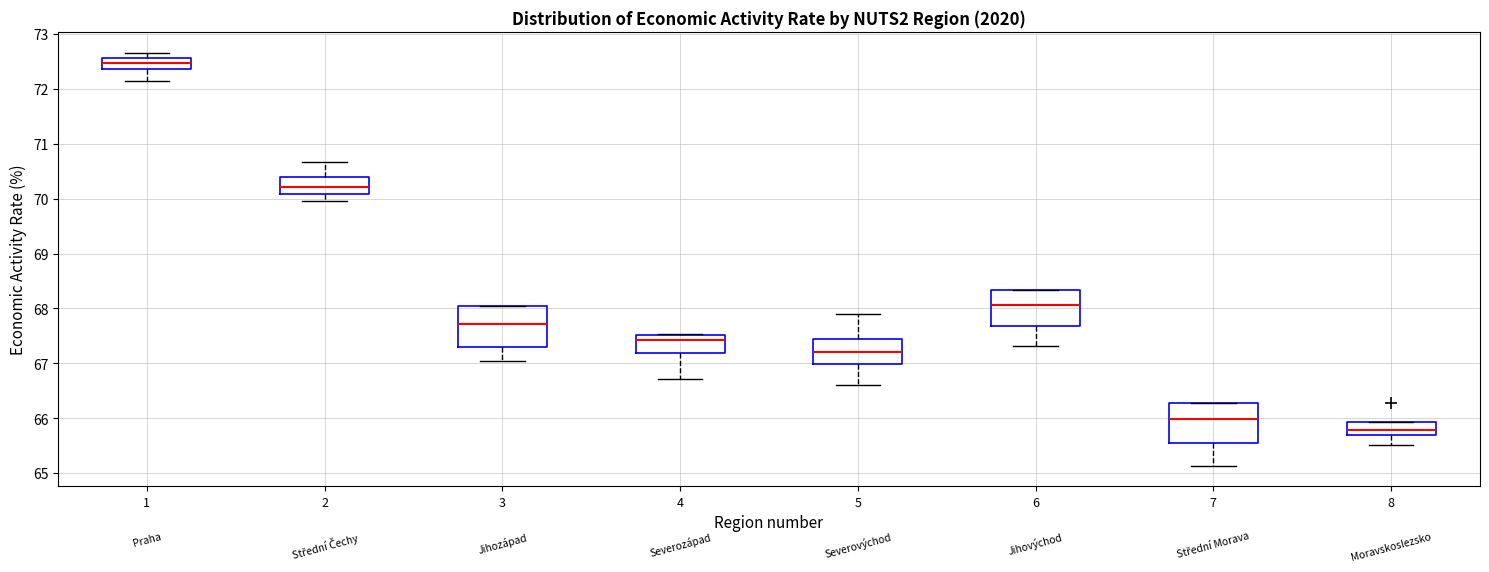

Which box's median line is the highest?

1